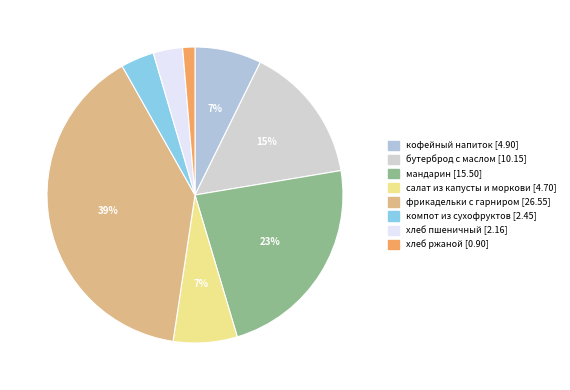

What is the total percentage of фрикадельки с гарниром and компот из сухофруктов?

43.1%